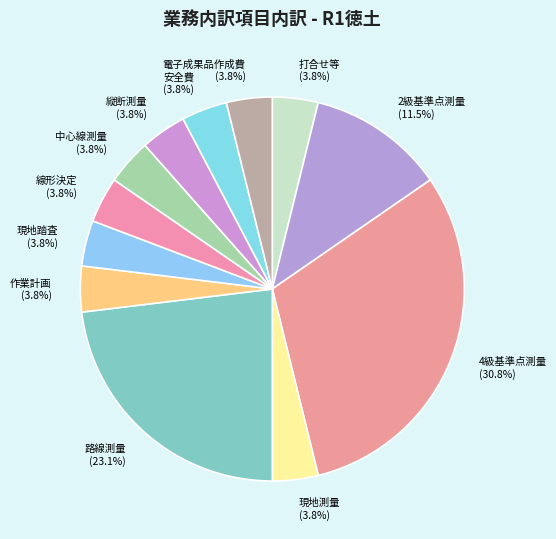

To the nearest percent, what is the average slice percentage?

8%